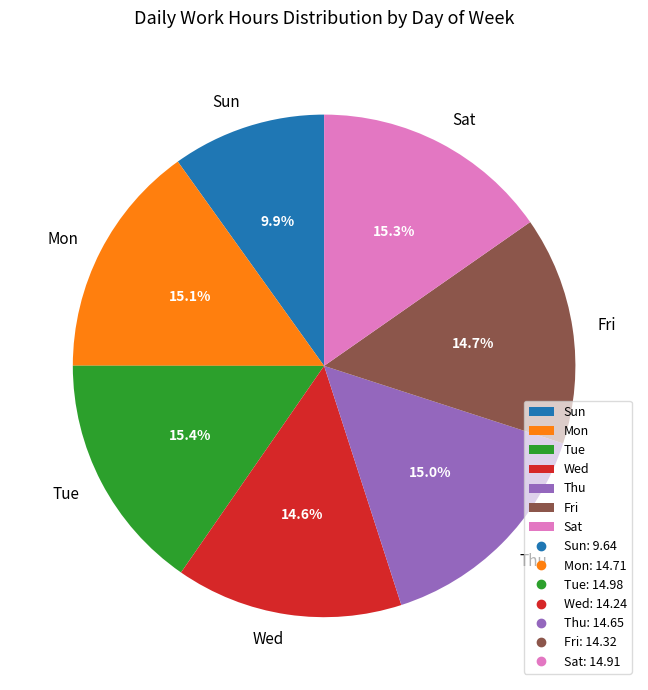

Does Wed account for over 50% of the chart?

No